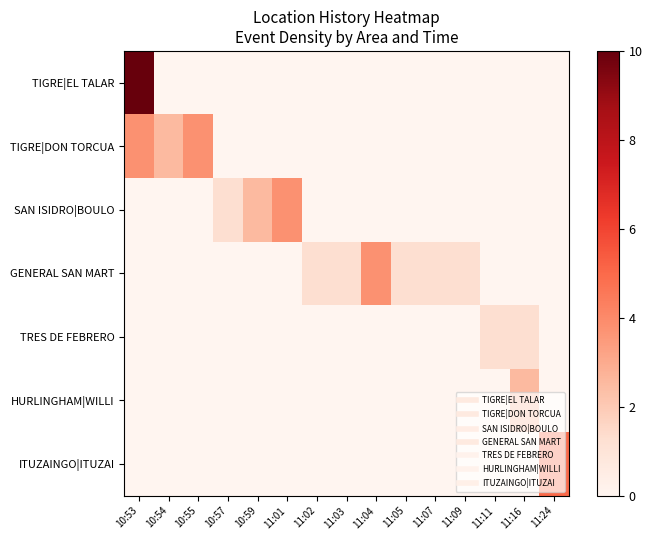

Count the number of categories in the chart.

15